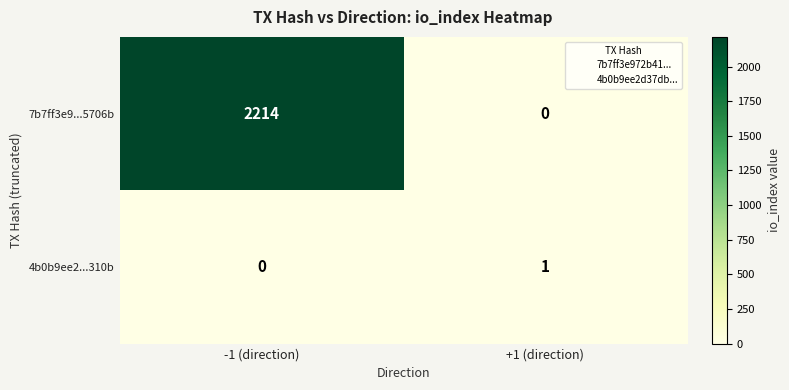

What is the sum of all 7b7ff3e9...5706b values?

2214